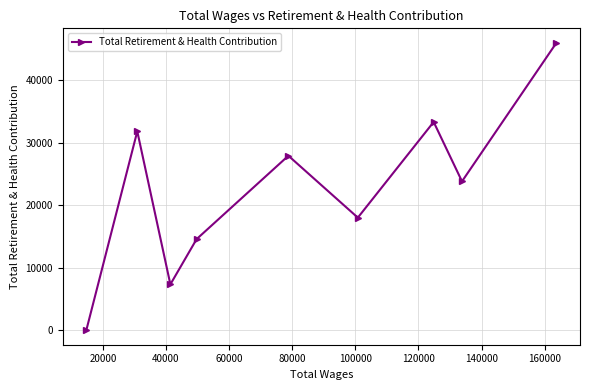

What is the maximum value shown in the chart?

46048